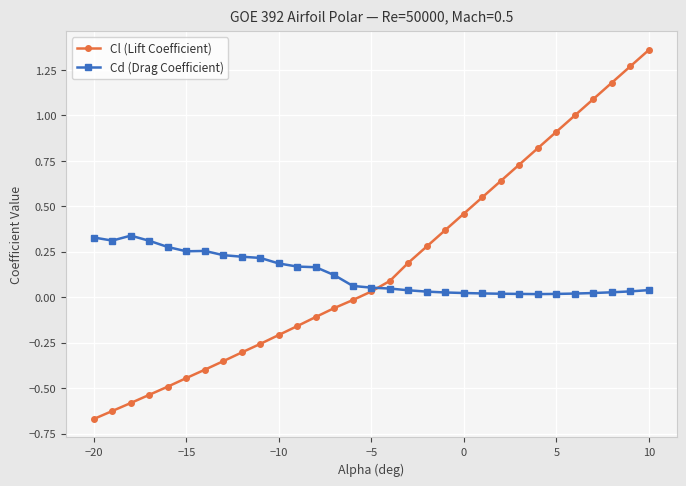

True or false: Cd (Drag Coefficient) has more than 0 points higher than both neighbors.

True